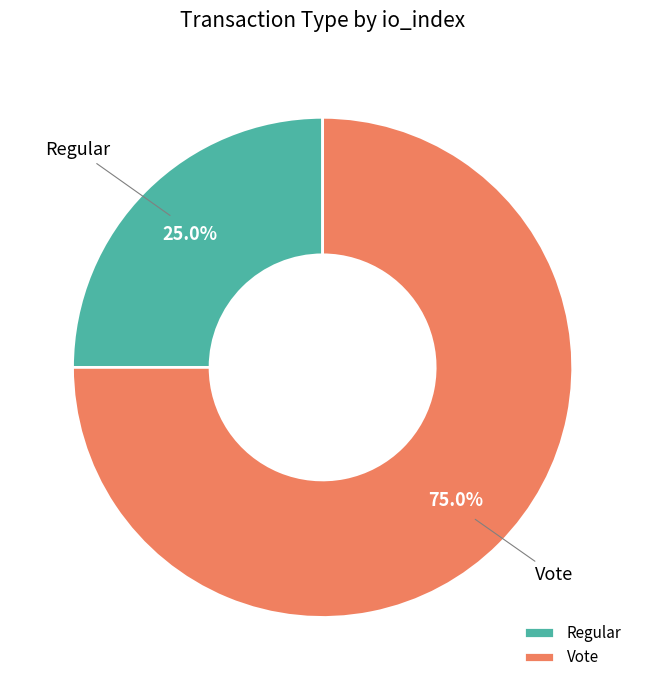

What is the smallest slice in the pie chart?

Regular